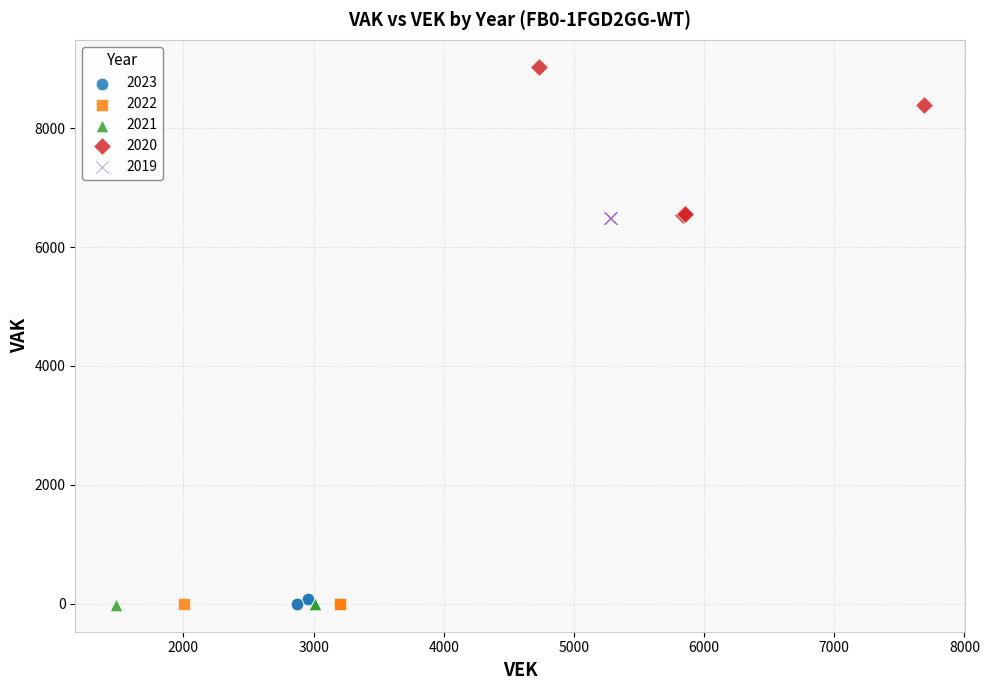

What are all the series names shown in the legend?

2023, 2022, 2021, 2020, 2019